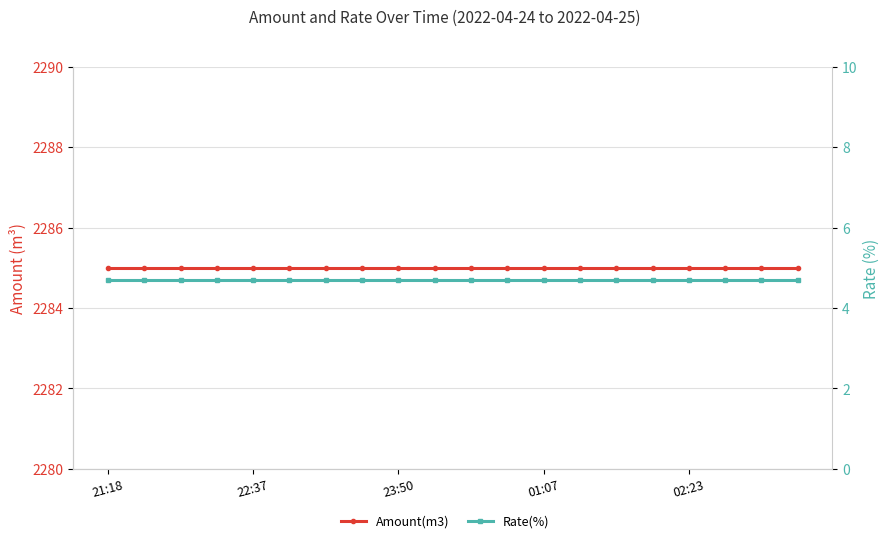

Is the value of Amount(m3) at 12 greater than the value of Rate(%) at 10?

Yes